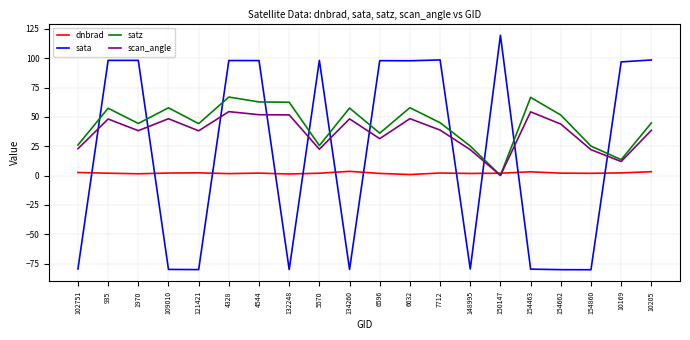

At how many categories does at least one series exceed 74?

11